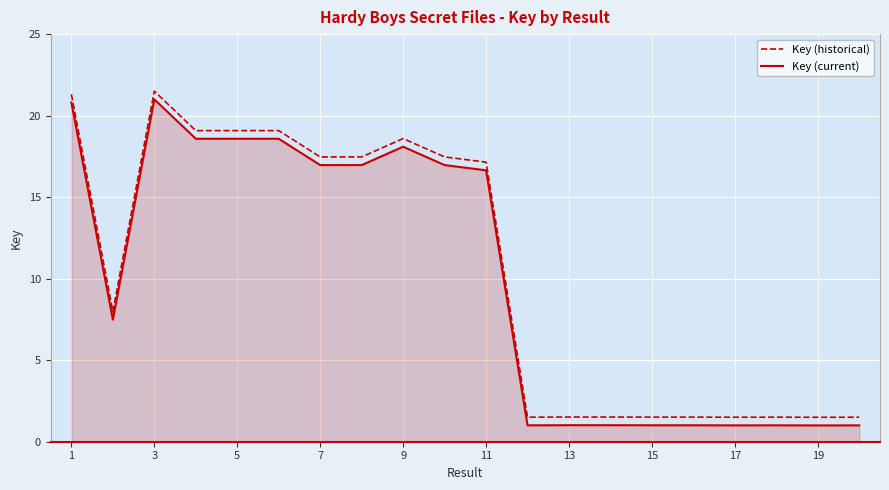

What is the lowest value of the Key (historical) series?

1.5